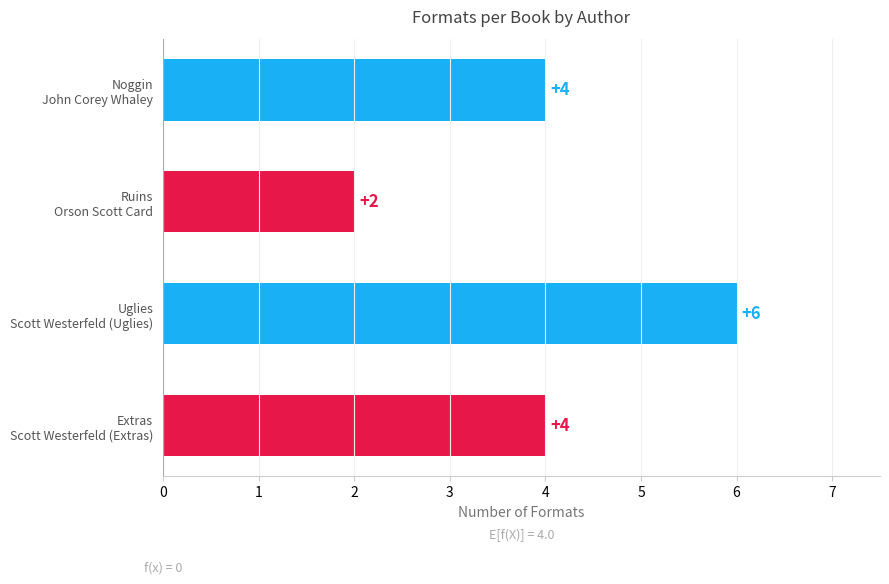

What is the maximum value shown in the chart?

6